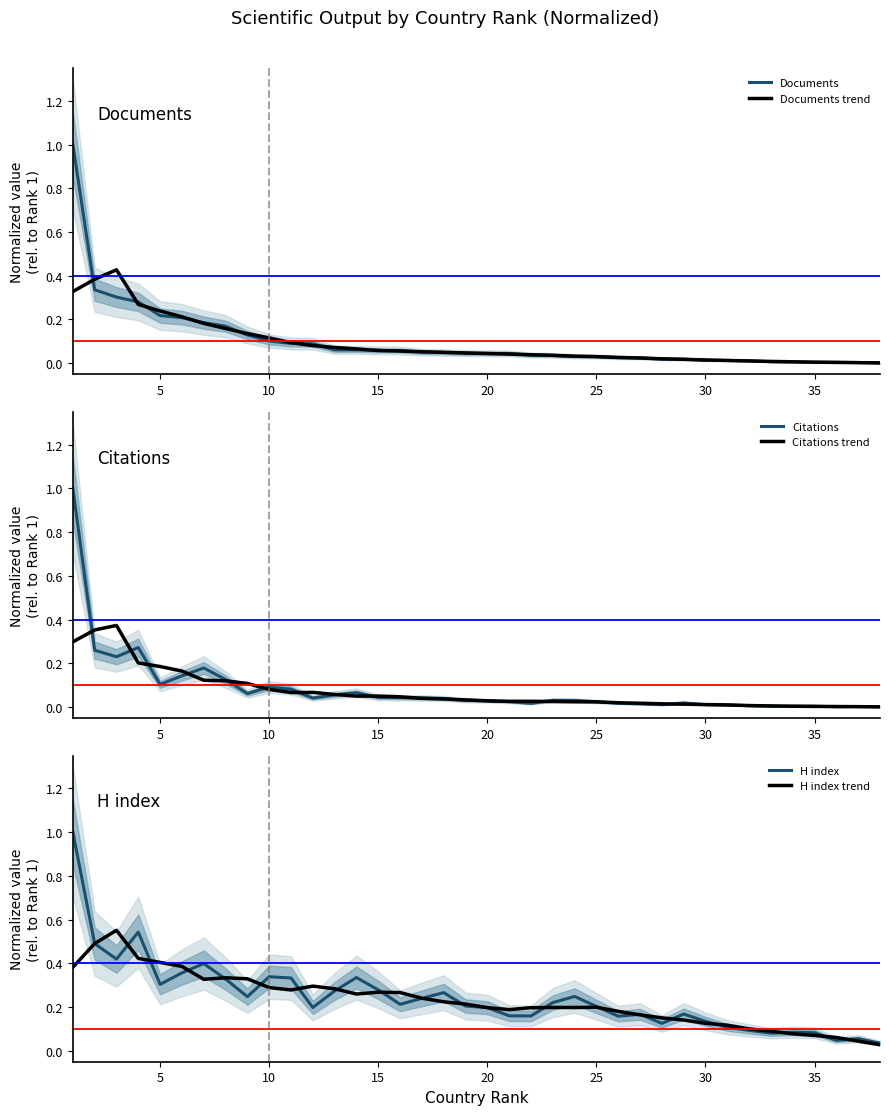

How many categories are shown in the chart?

38